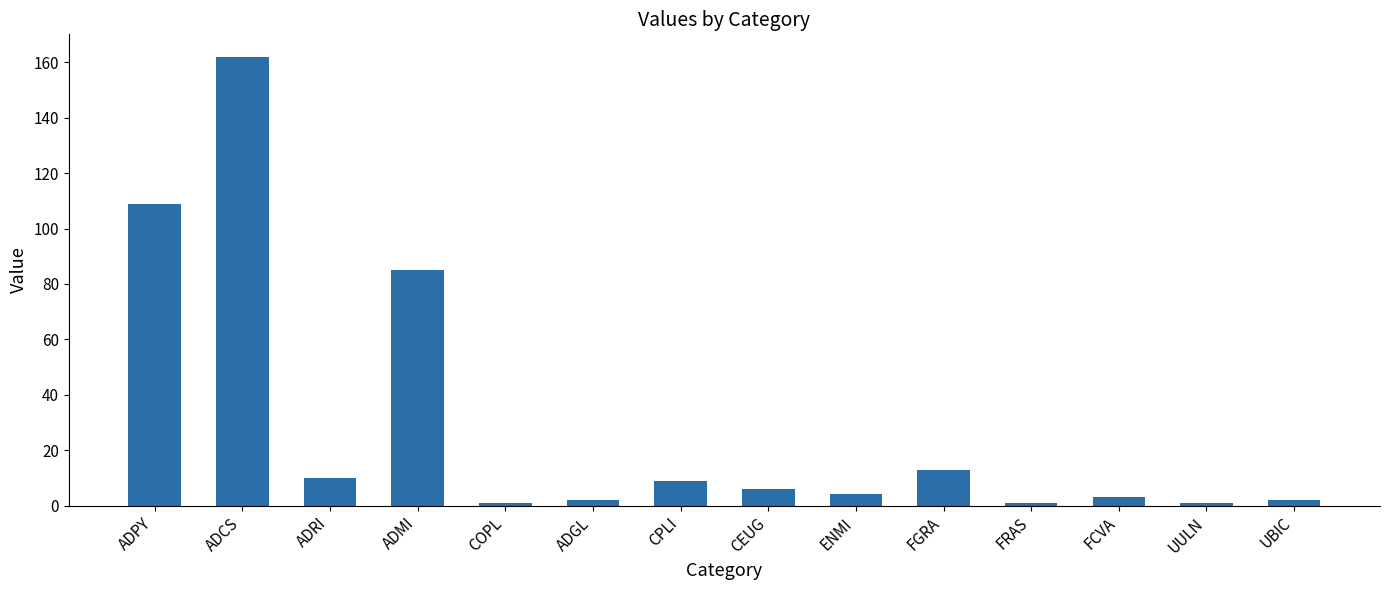

Which has a higher value, COPL or CPLI?

CPLI